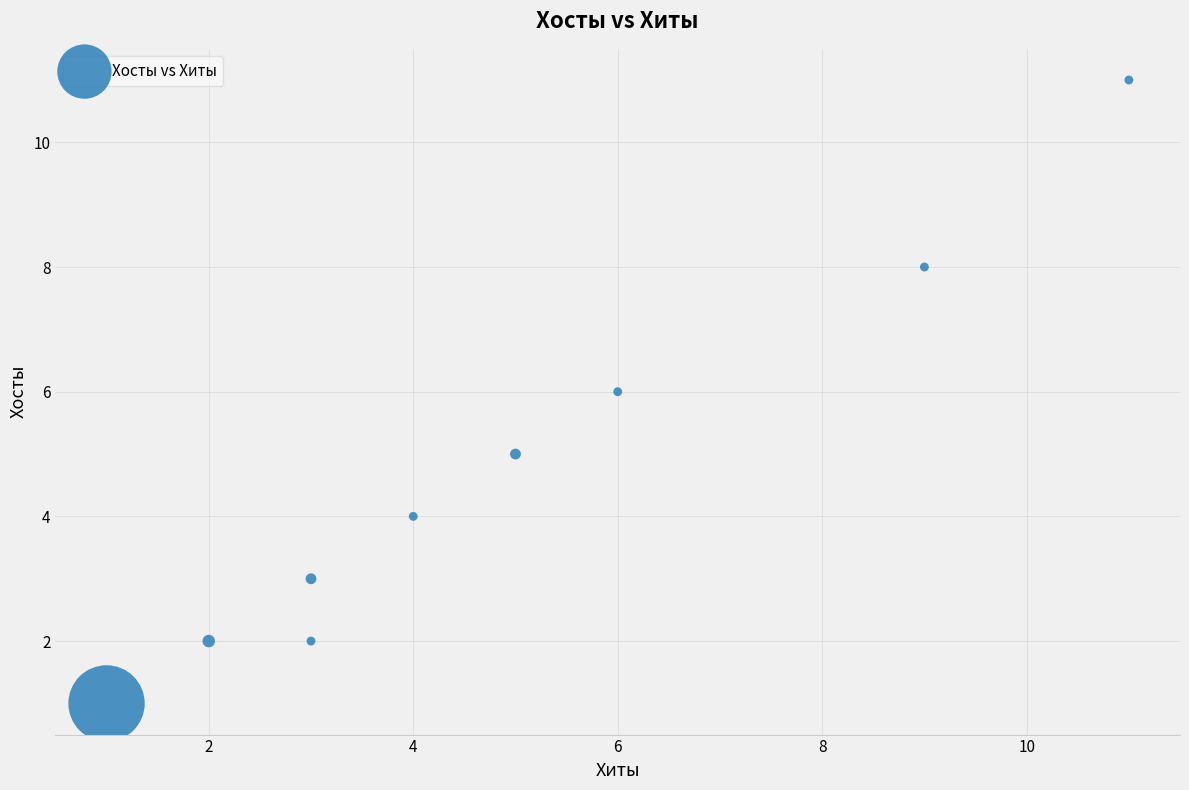

What is the average Y value?

5